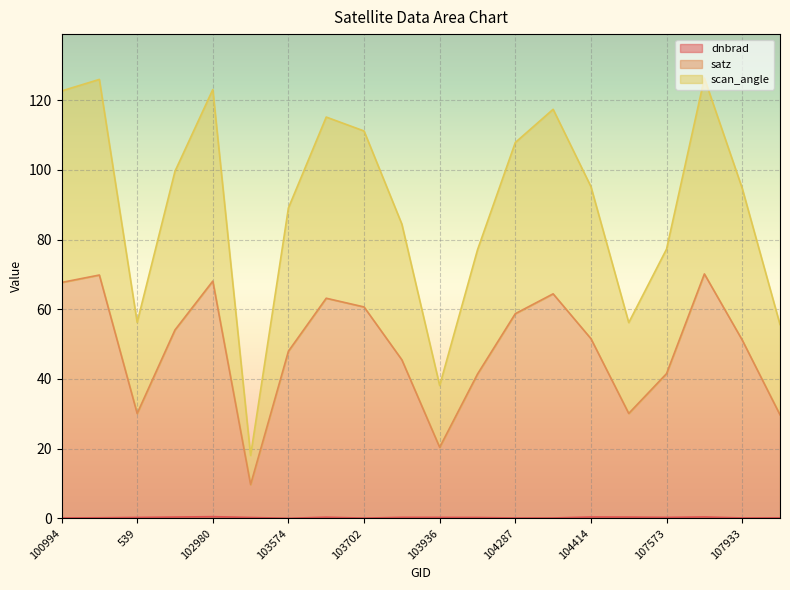

How many lines are shown in the chart?

3